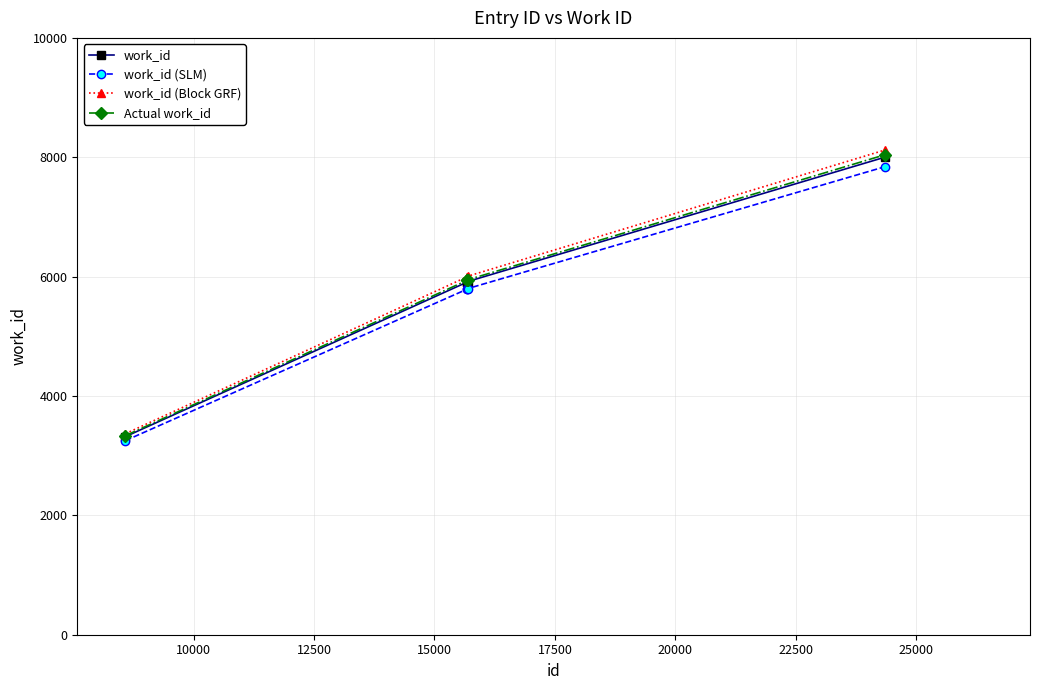

At how many categories does at least one series exceed 4379?

4